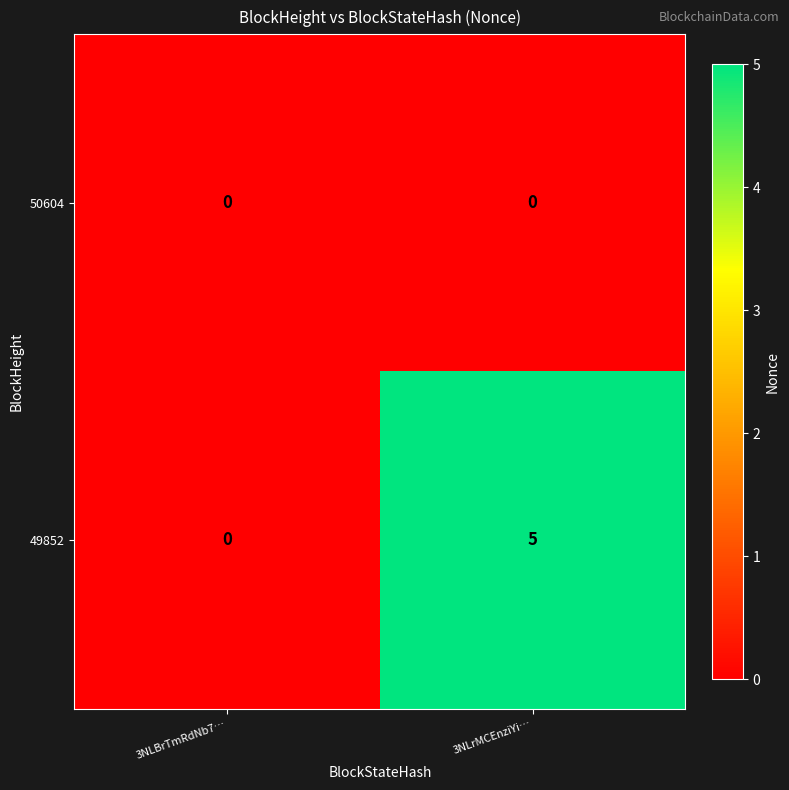

How many data points does each series have?

2